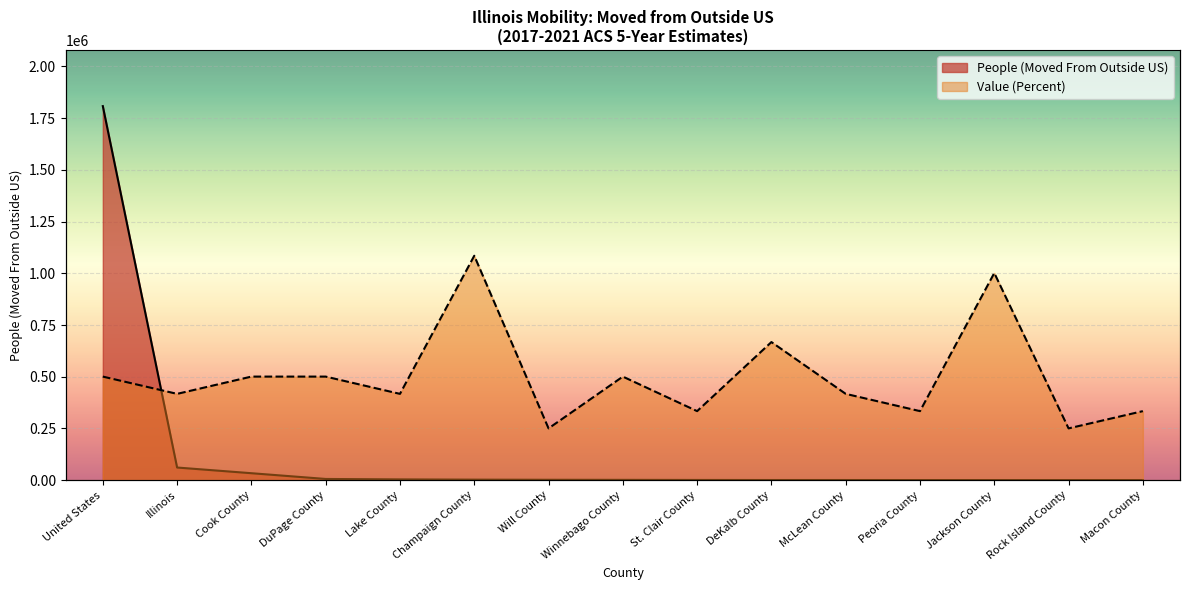

What are all the series names shown in the legend?

People (Moved From Outside US), Value (Percent)